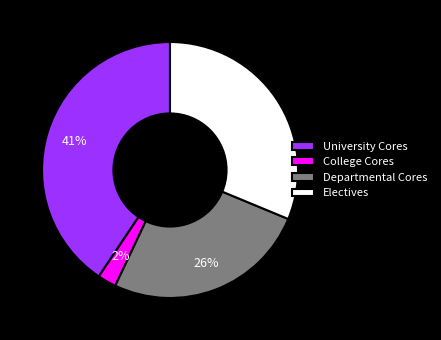

Does Electives account for over 50% of the chart?

No